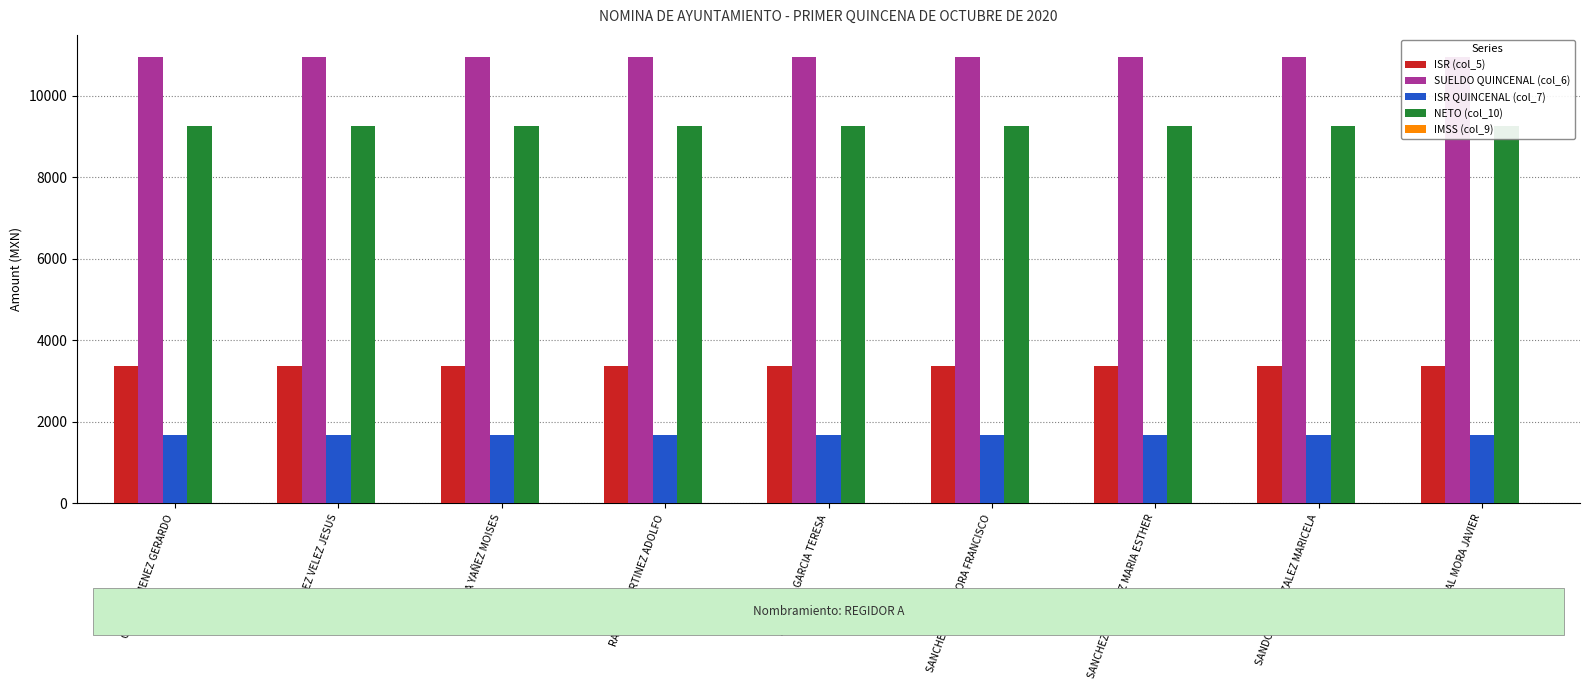

Which series changed the most between GONZALEZ VELEZ JESUS and SANCHEZ MARTINEZ MARIA ESTHER?

ISR (col_5)